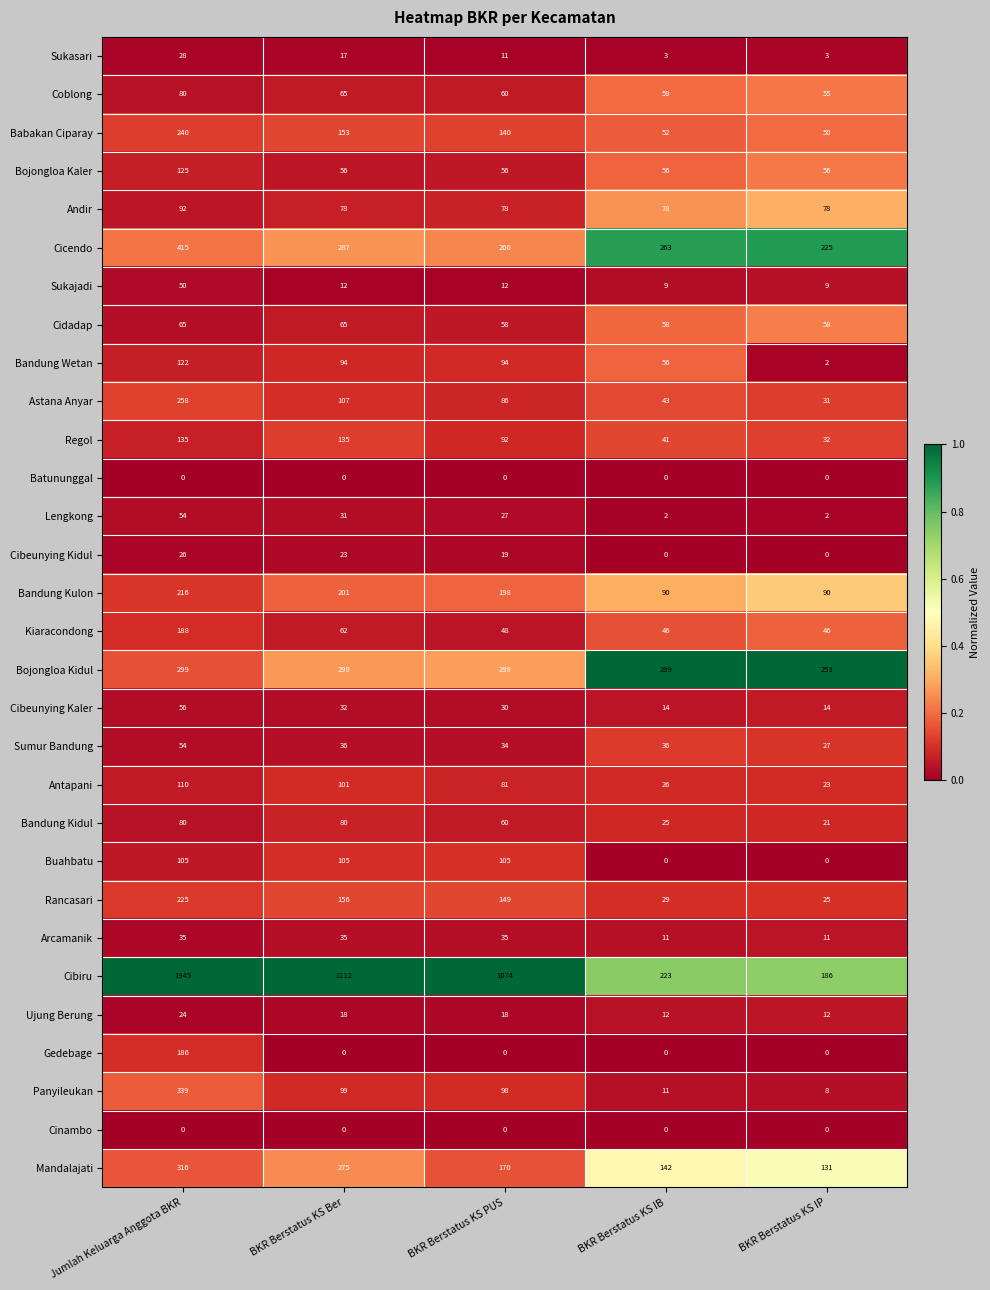

What is the sum of the Buahbatu values at BKR Berstatus KS IB and BKR Berstatus KS Ber?

105